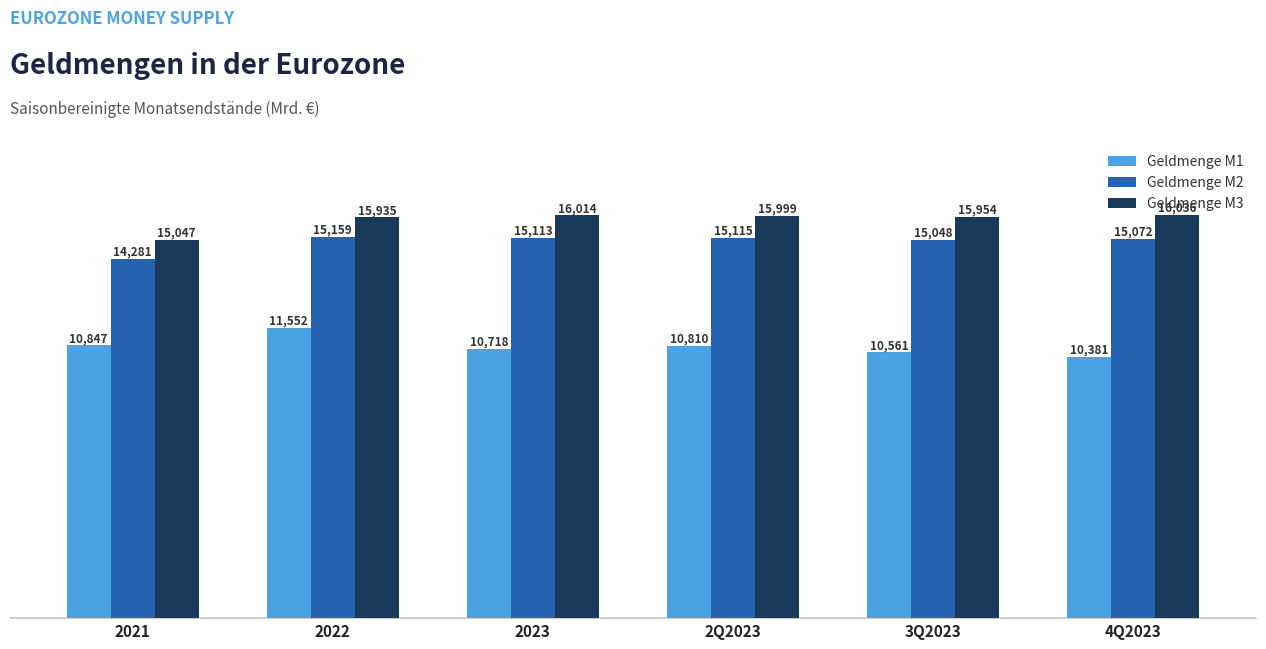

True or false: Geldmenge M3 has a value of 15998.7 at 2Q2023.

True